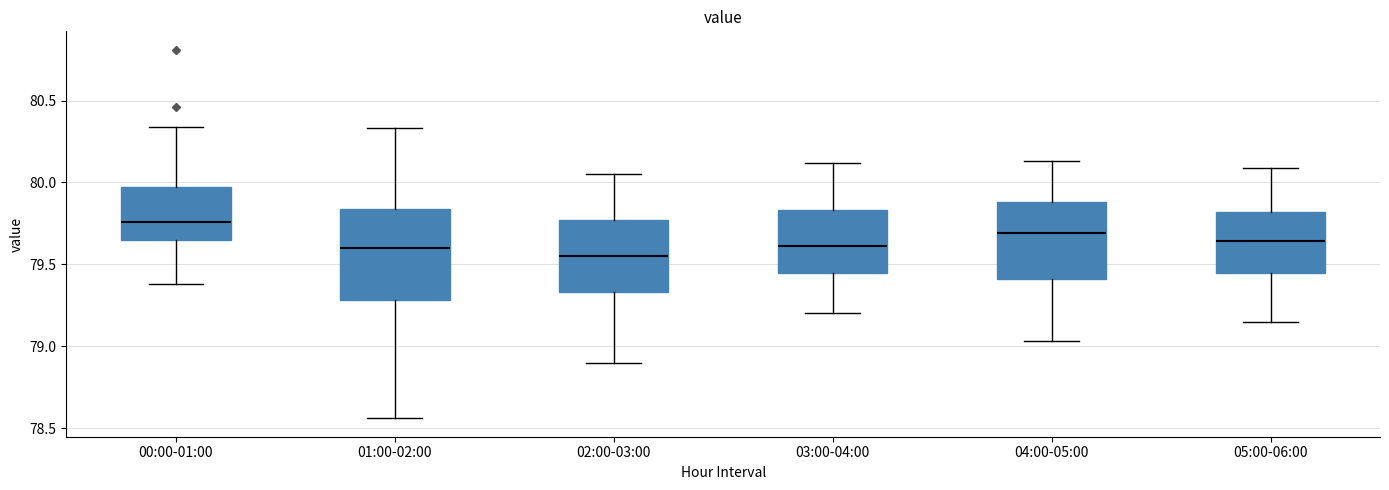

Comparing the boxes themselves (not the whiskers), which one is the tallest?

01:00-02:00